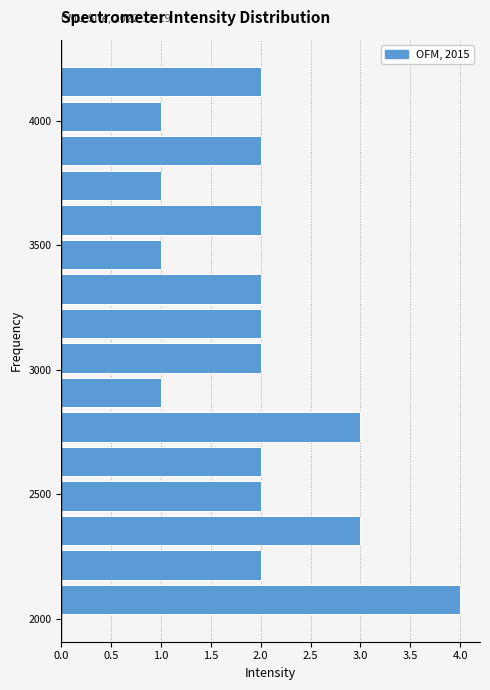

Read against the y-axis, roughly where is the centre of the longest bar?

2100